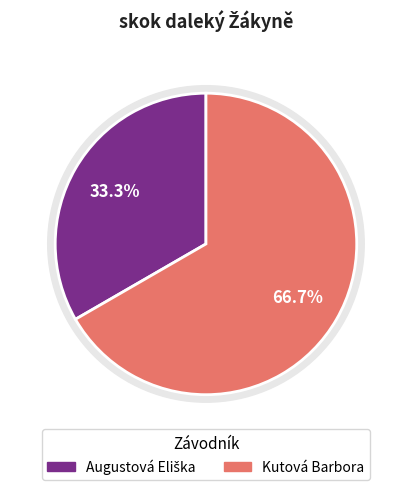

Does any single category account for the majority?

Yes